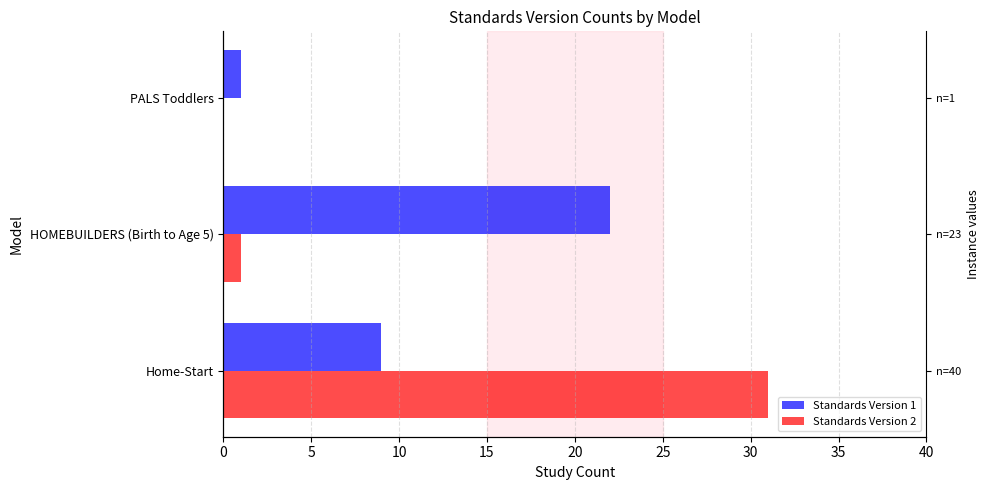

What is the difference between the maximum and minimum values in the Standards Version 1 series?

21